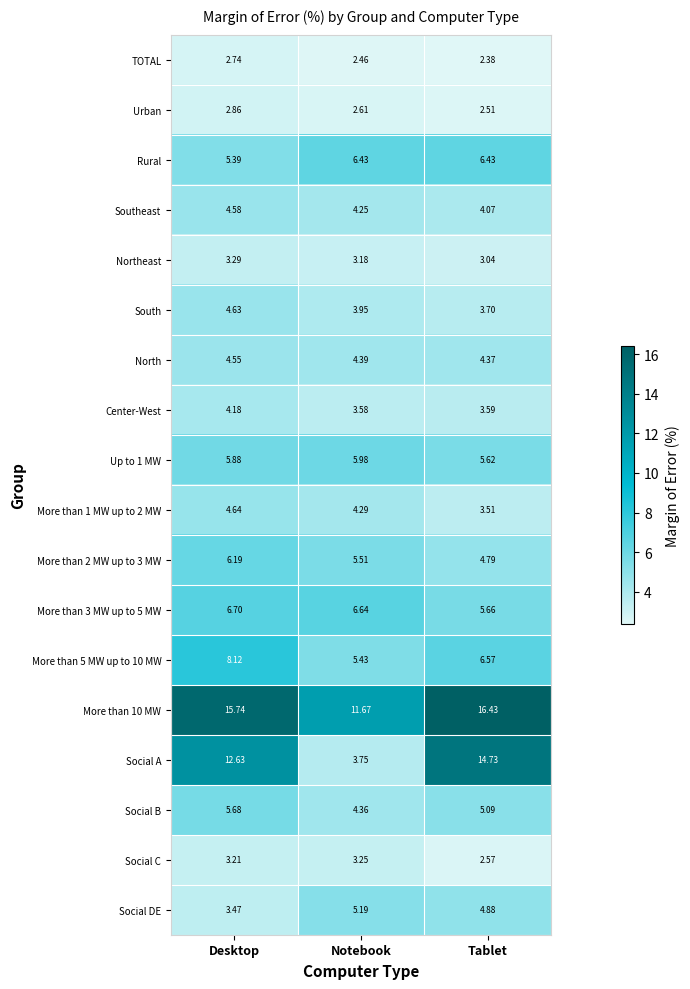

Which category has the highest value in the Urban series?

Desktop